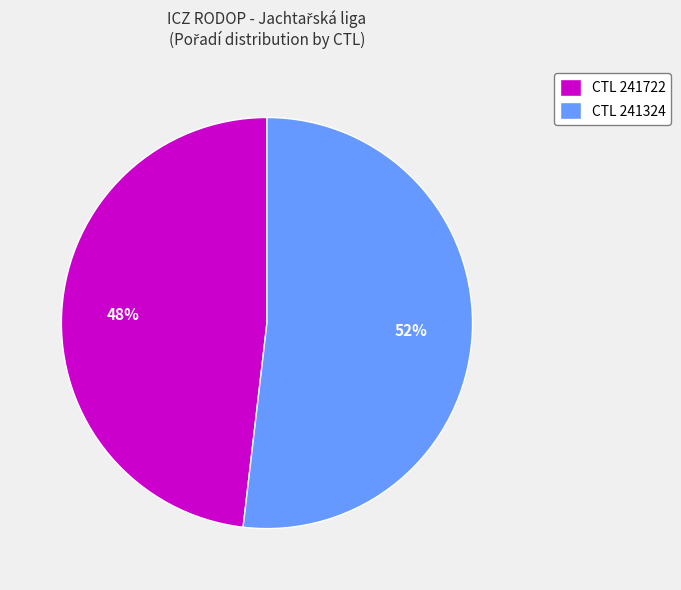

Is the sum of CTL 241324 and CTL 241722 greater than half?

Yes